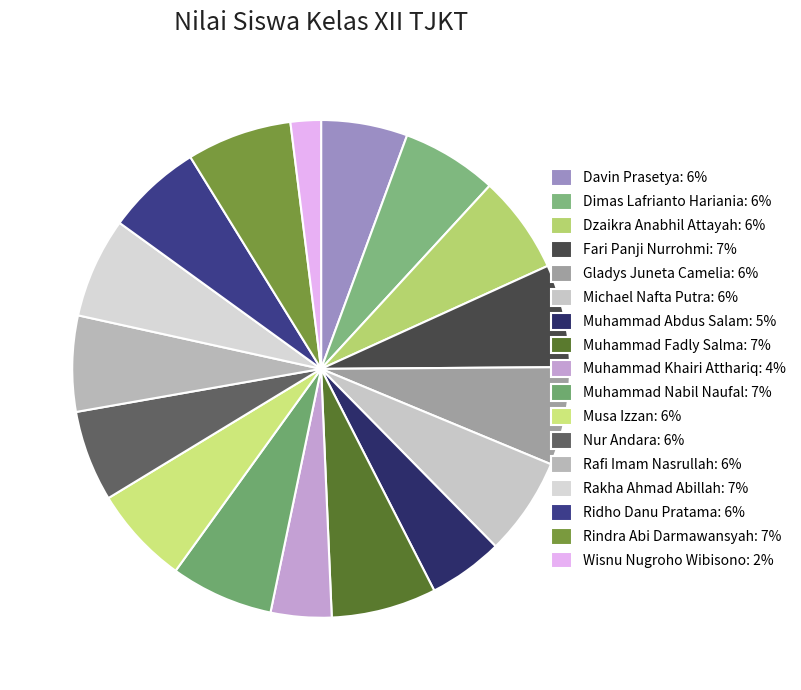

Count the number of slices in the pie.

17